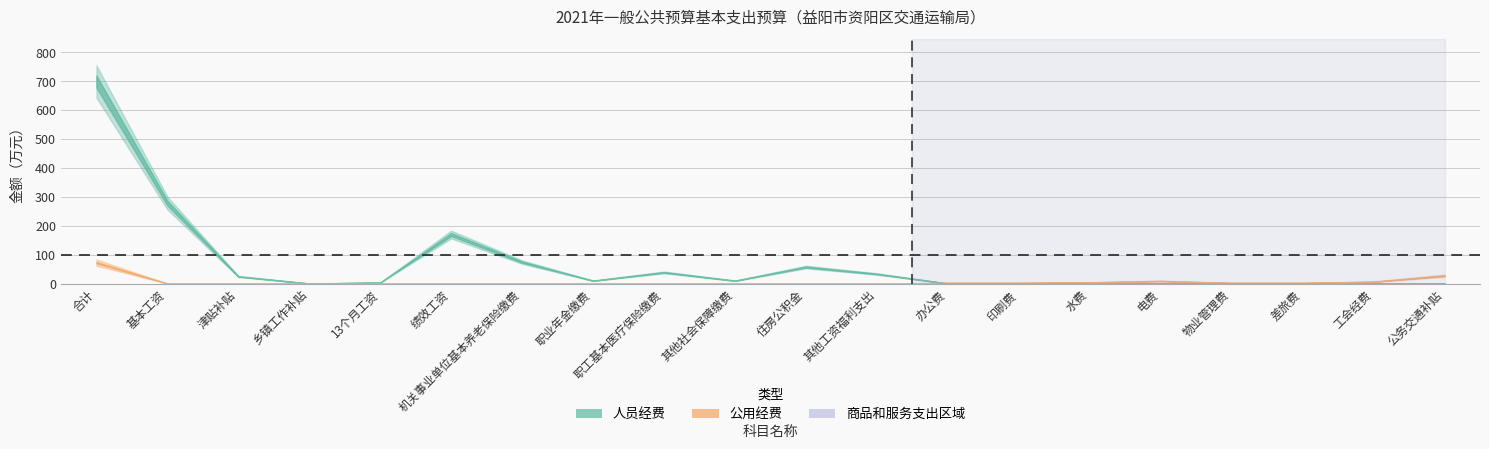

How many points are lower than both their immediate neighbors (excluding endpoints)?

3